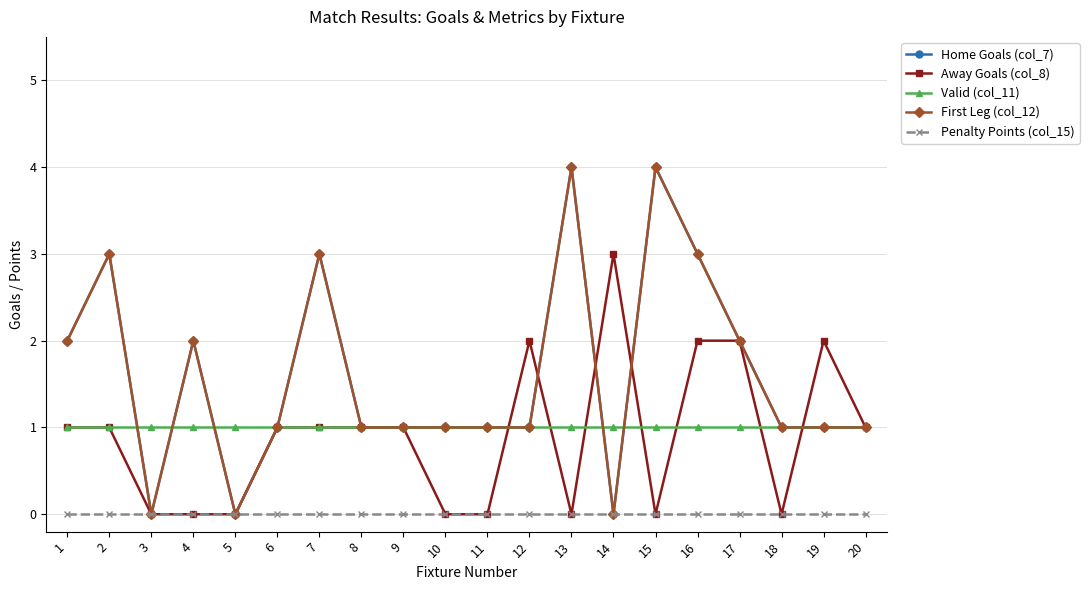

Does the chart have visible grid lines?

Yes